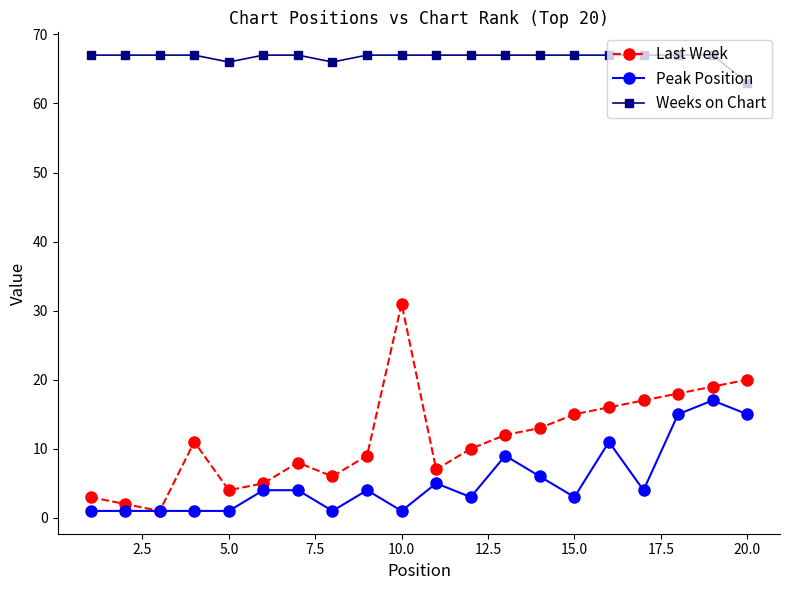

At how many categories does at least one series exceed 47?

20